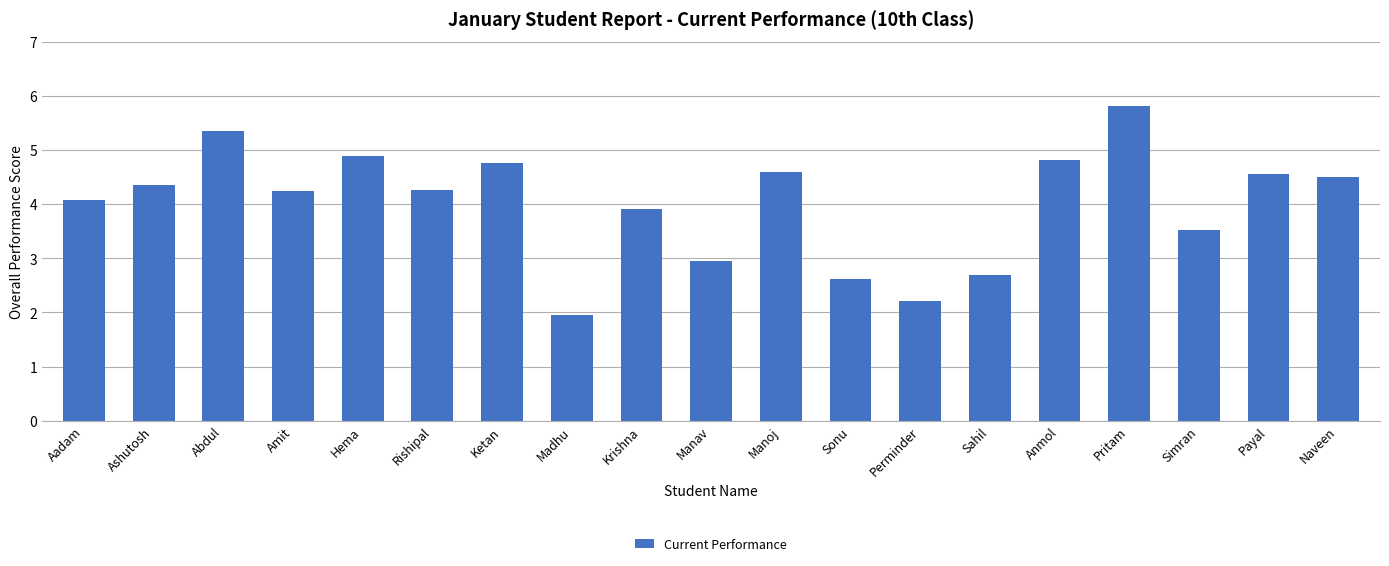

Are the bars horizontal?

No